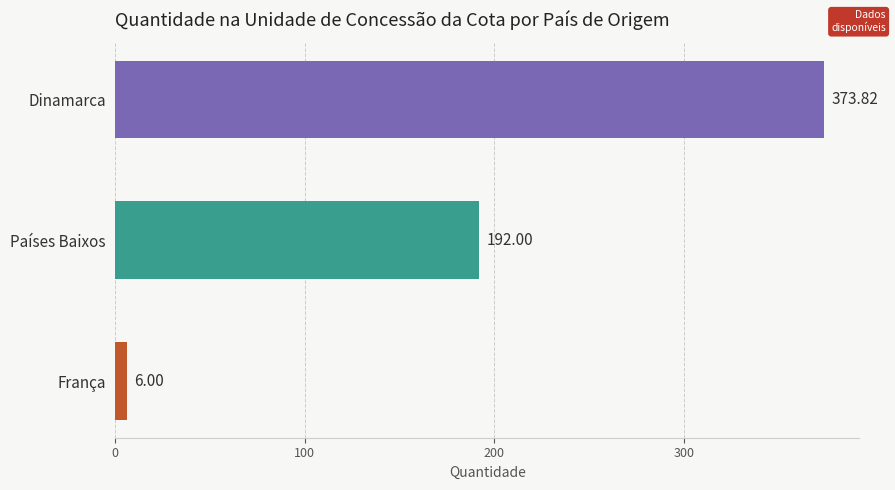

Which label corresponds to the largest value in the chart?

Dinamarca